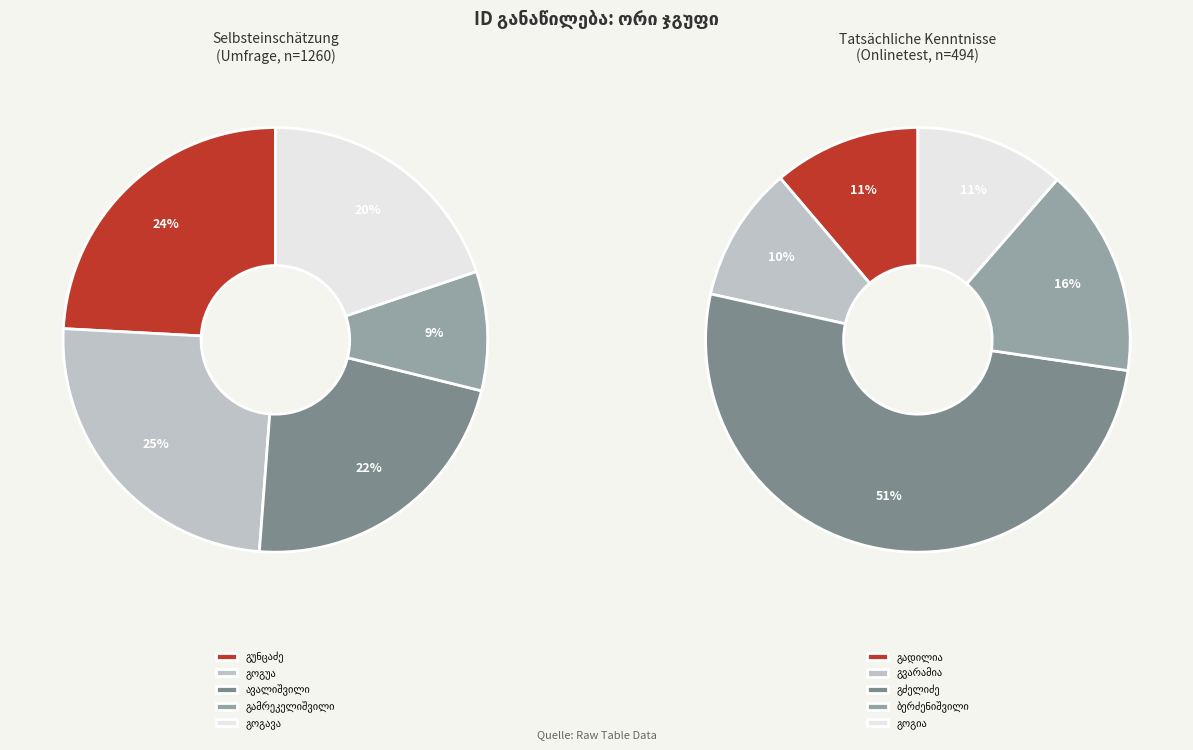

Rank the categories by value from lowest to highest.

გამრეკელიშვილი, გვარამია, გოგავა, გადილია, გოგია, ავალიშვილი, გუნცაძე, გოგუა, ბერძენიშვილი, გძელიძე